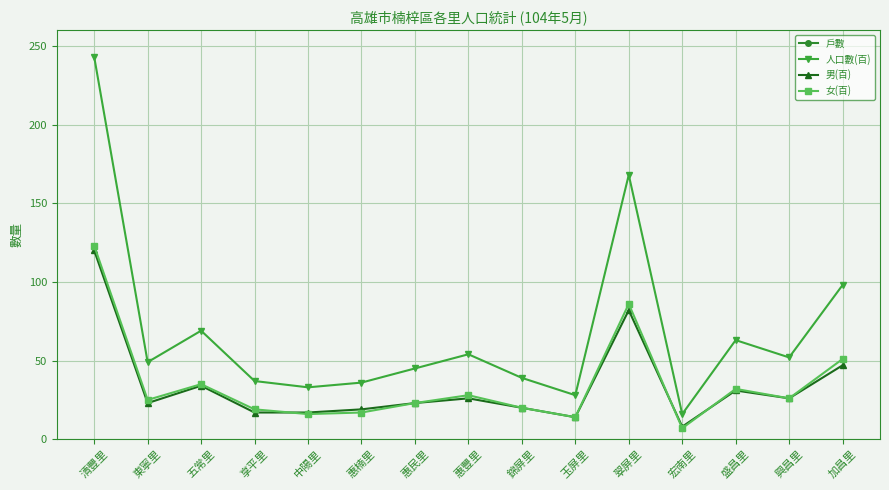

What is the maximum value shown in the chart?

8845